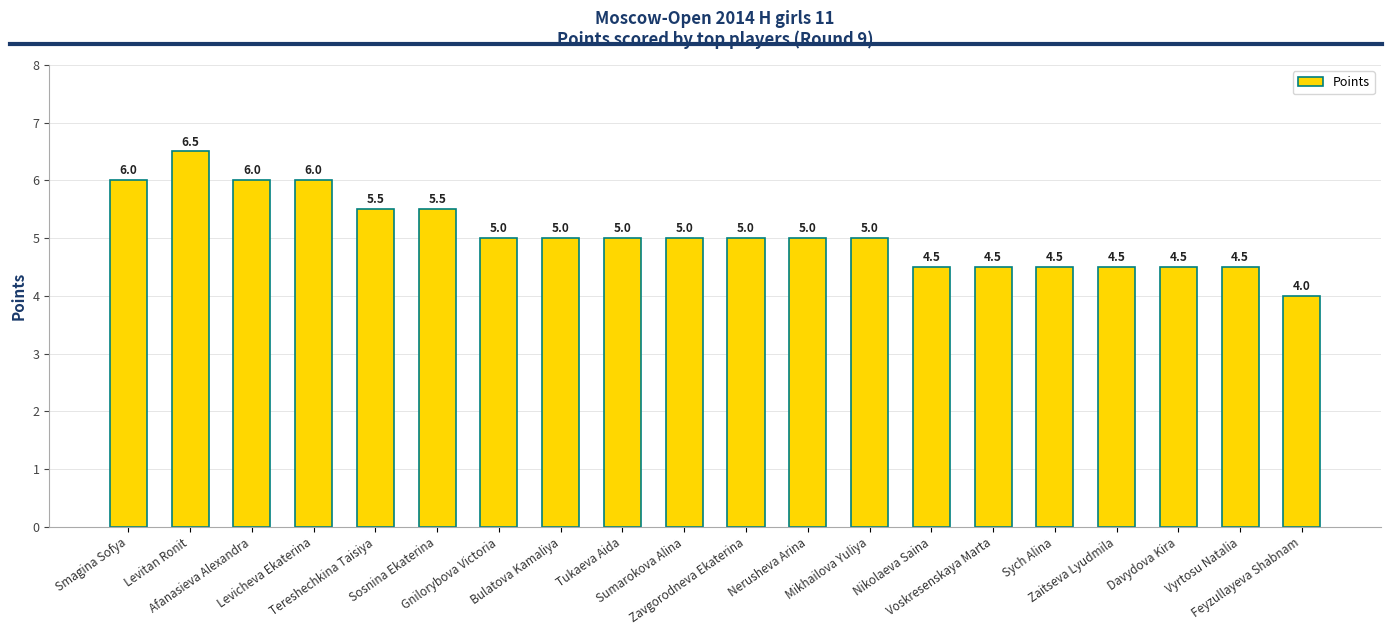

How many values are between 4 and 5?

14